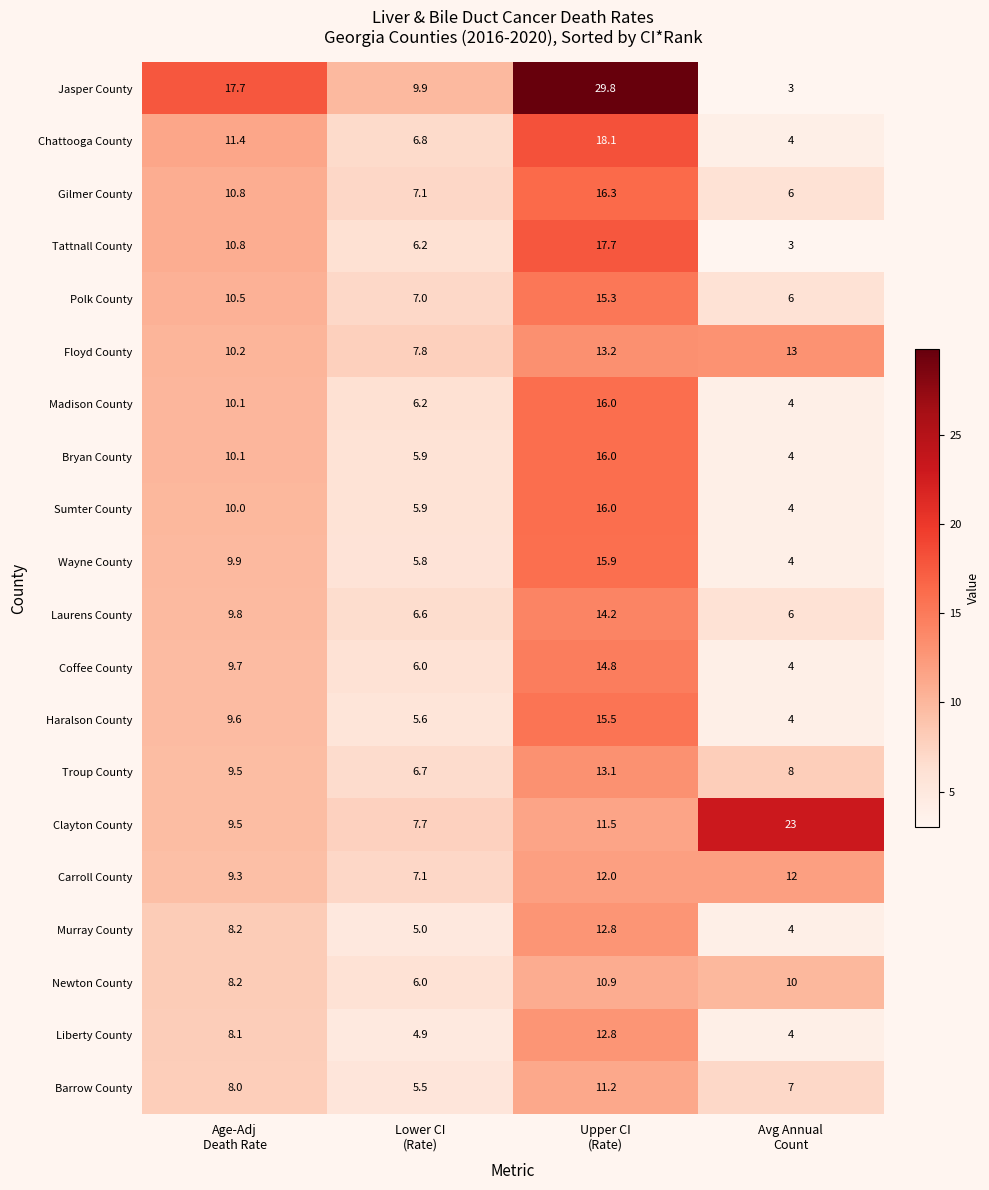

At how many categories does at least one series exceed 3?

4